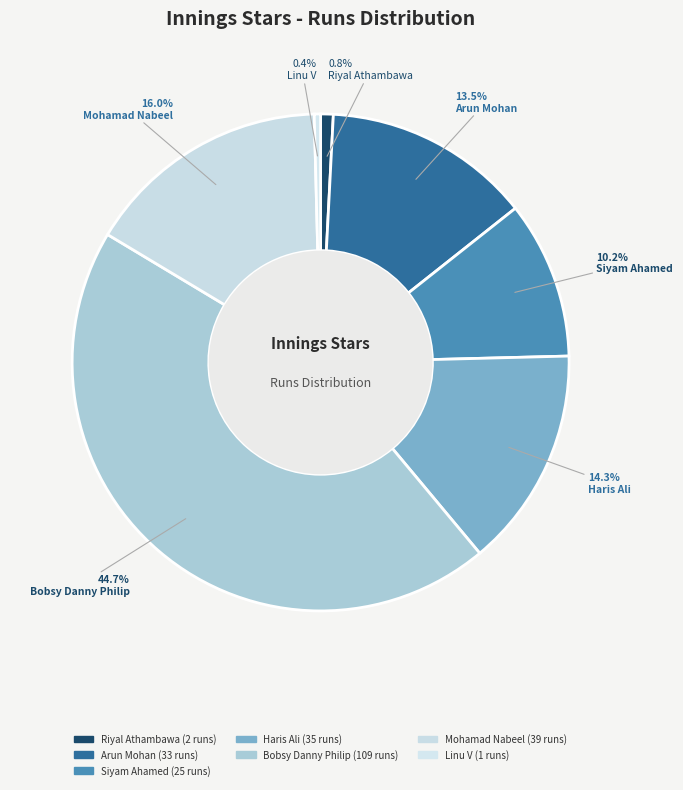

Does any single category account for the majority?

No